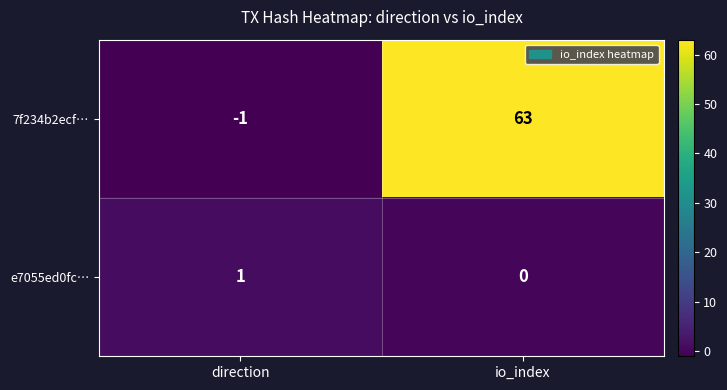

What is the approximate value of 7f234b2ecf… at io_index?

63